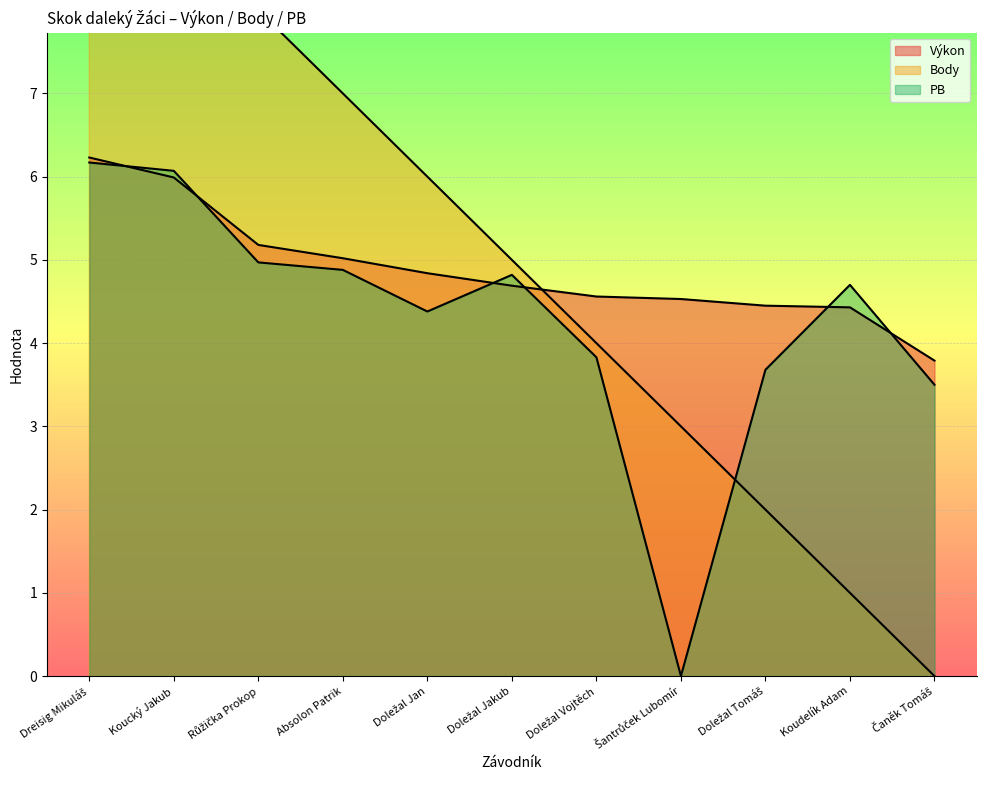

What are all the series names shown in the legend?

Výkon, Body, PB